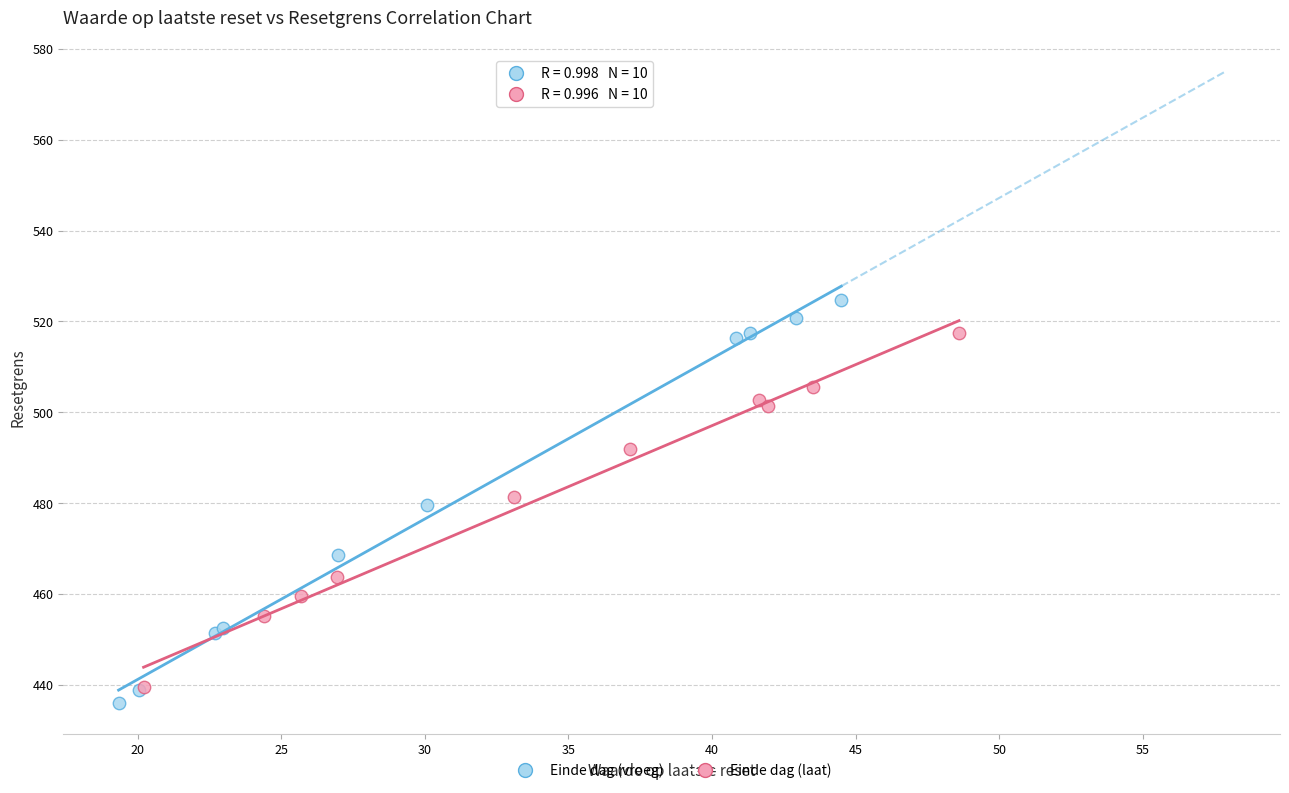

Which series reaches the maximum Y coordinate?

Einde dag (vroeg)